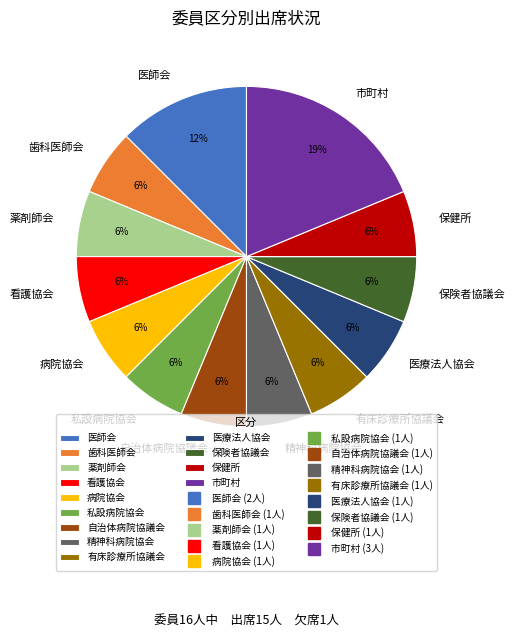

Is there a majority slice in this chart?

No